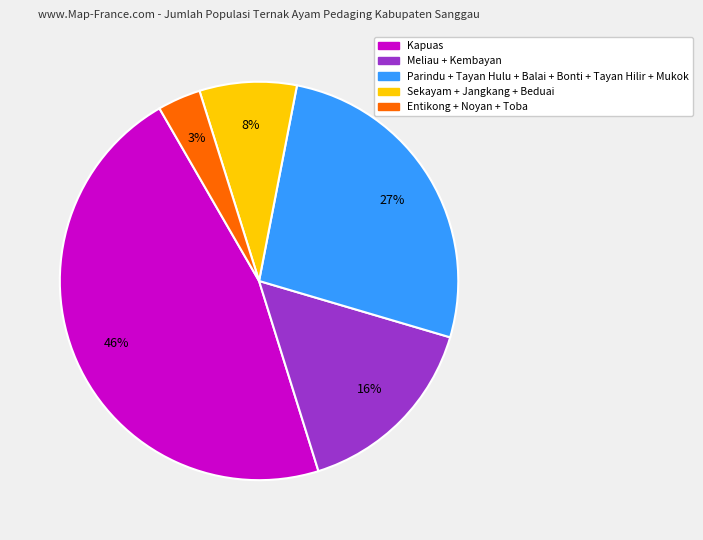

To the nearest percent, what is the difference between the largest and smallest slice percentages?

43%